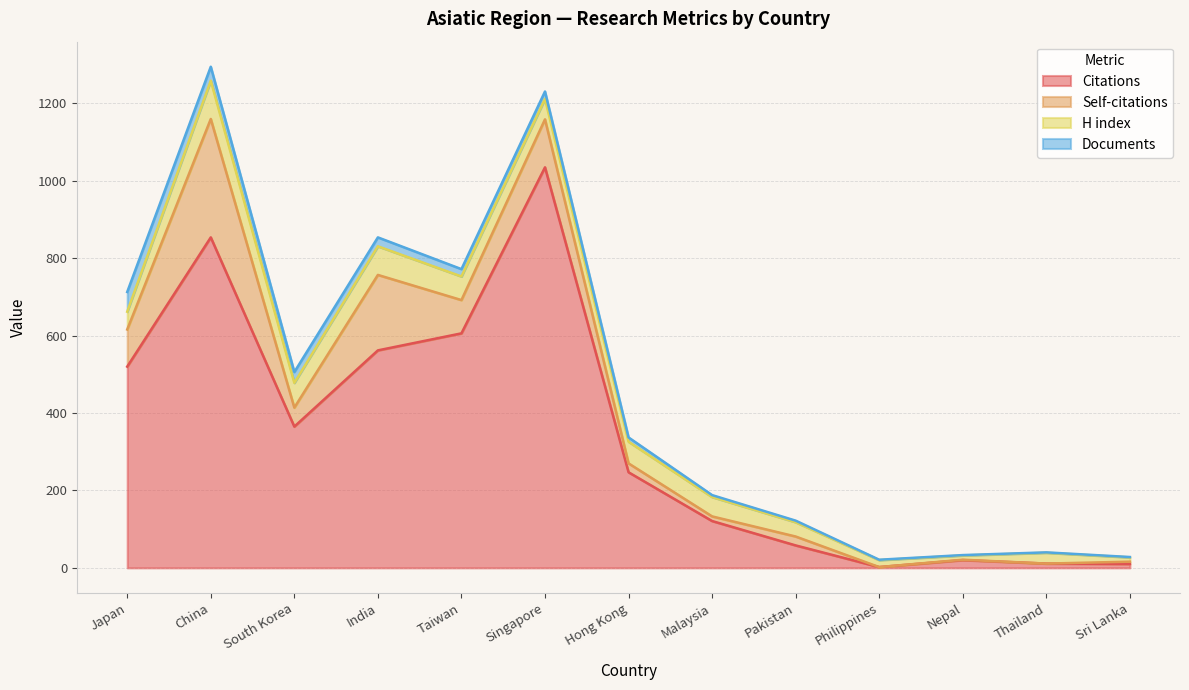

At which category is the sum across all series the highest?

China